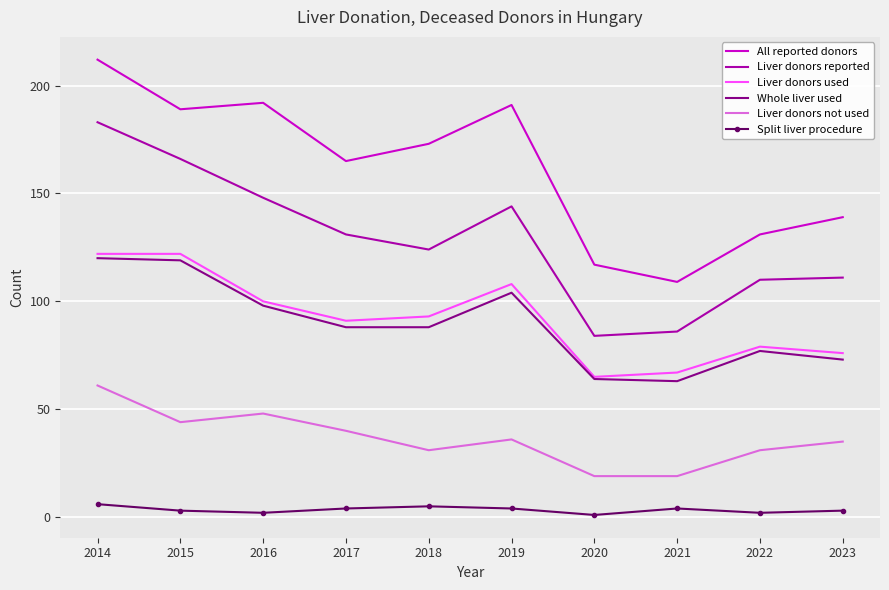

True or false: All reported donors has more than 2 points higher than both neighbors.

False